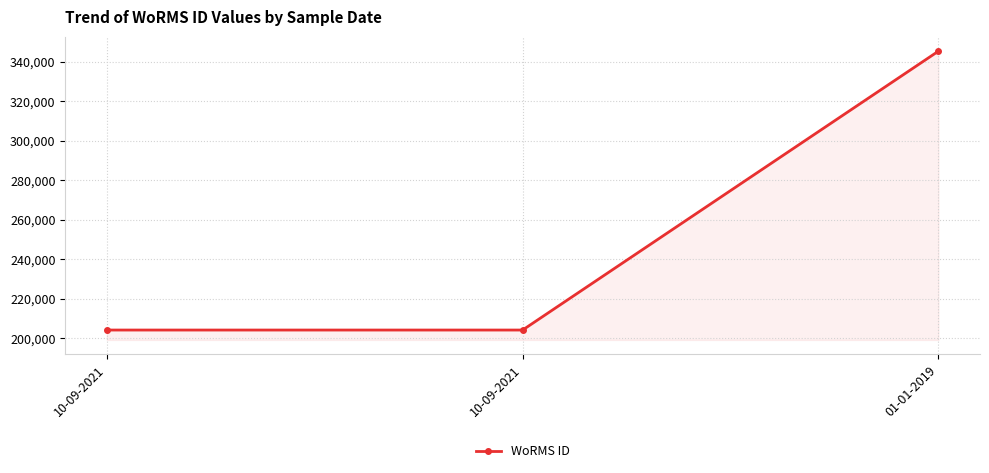

How many values exceed 204228?

1